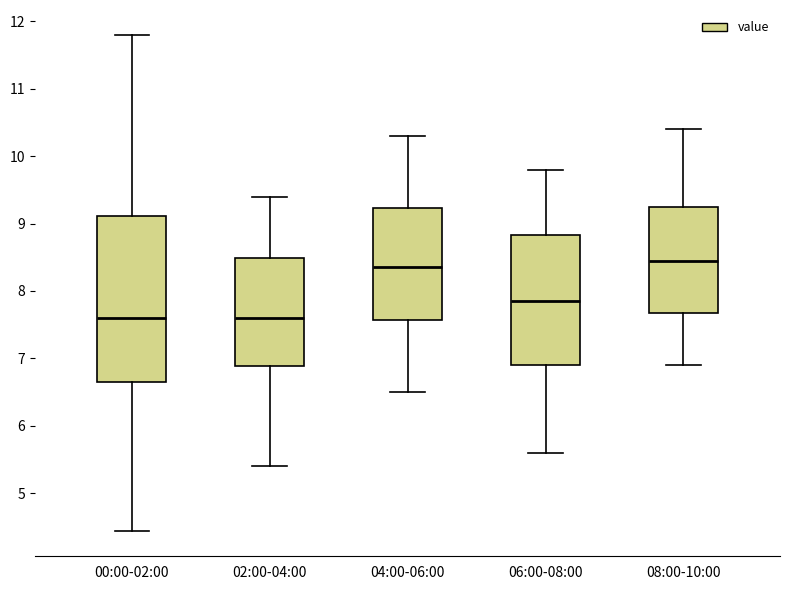

Reading left to right, transcribe this box plot: for each box, give where its median line is, the range the box spans, and where its two whiskers end, as read against the y-axis. The values are not printed on the chart, so give them approximately, as read against the axis.

00:00-02:00: median 7.6, box 6.7 to 9.1, whiskers 4.4 to 11.8
02:00-04:00: median 7.6, box 6.9 to 8.5, whiskers 5.4 to 9.4
04:00-06:00: median 8.4, box 7.6 to 9.2, whiskers 6.5 to 10.3
06:00-08:00: median 7.9, box 6.9 to 8.8, whiskers 5.6 to 9.8
08:00-10:00: median 8.5, box 7.7 to 9.3, whiskers 6.9 to 10.4